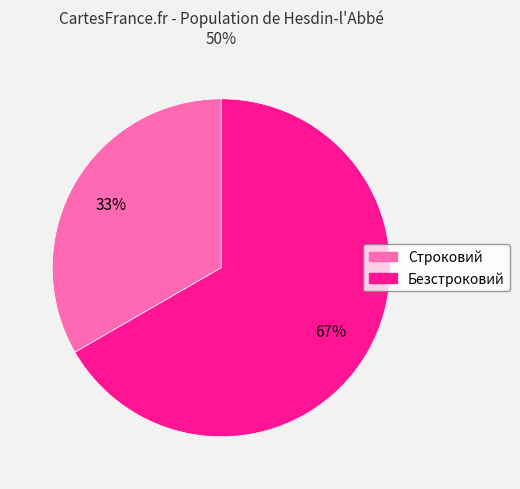

To the nearest percent, what percentage of the pie is Безстроковий?

67%